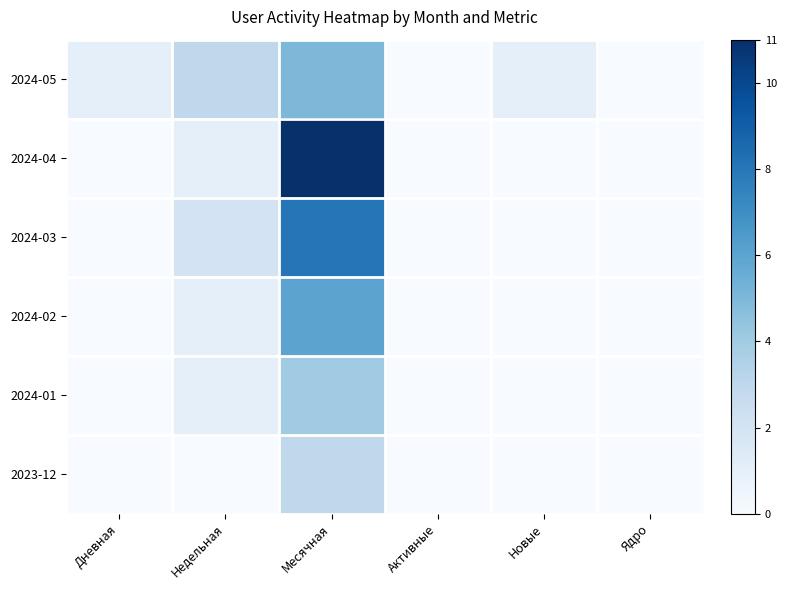

Between Месячная and Ядро, which is larger?

Месячная